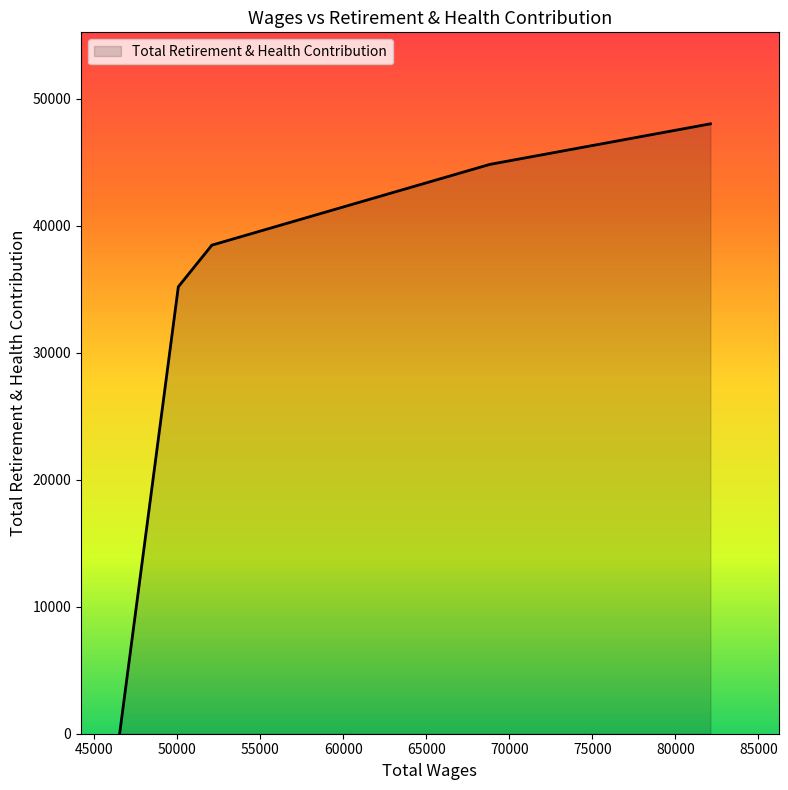

True or false: there are more than 0 points higher than both neighbors.

False